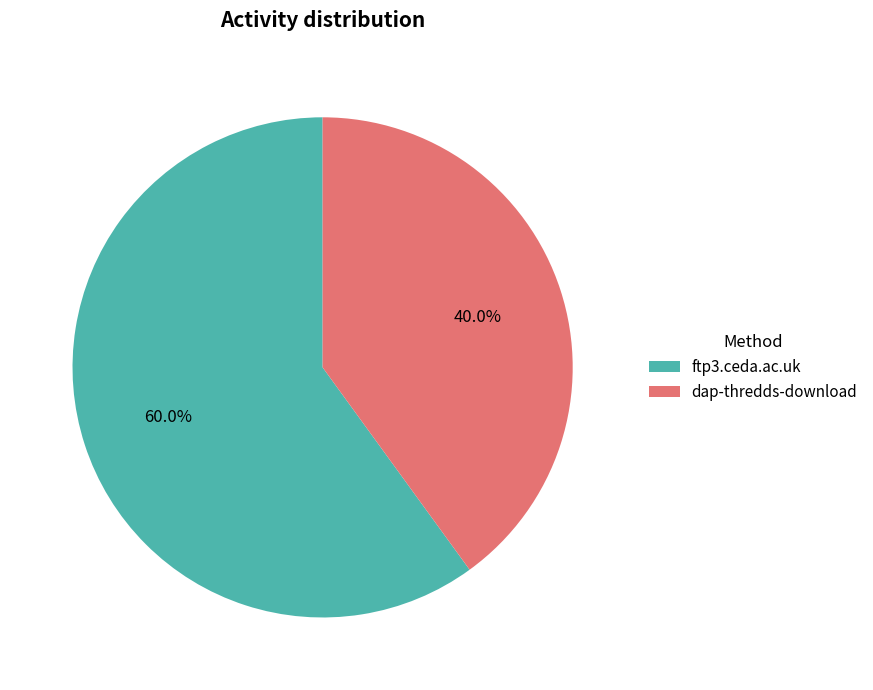

What is the largest slice in the pie chart?

ftp3.ceda.ac.uk